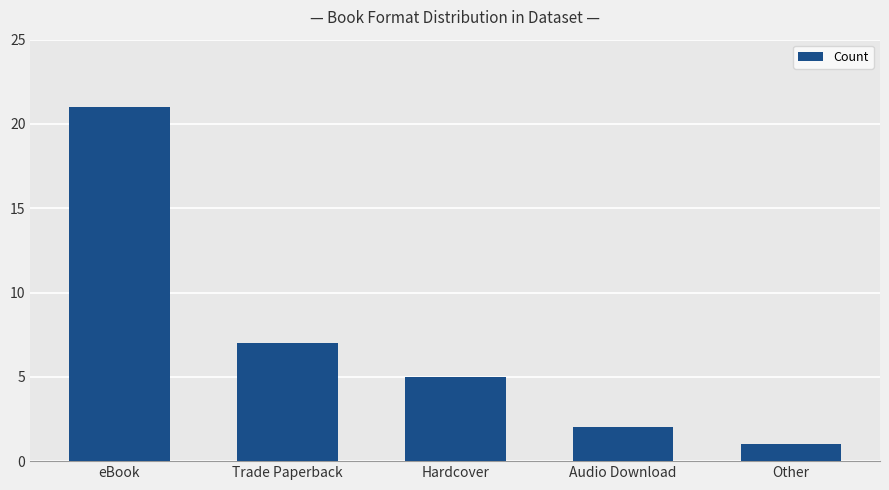

How many distinct data groups are displayed?

1